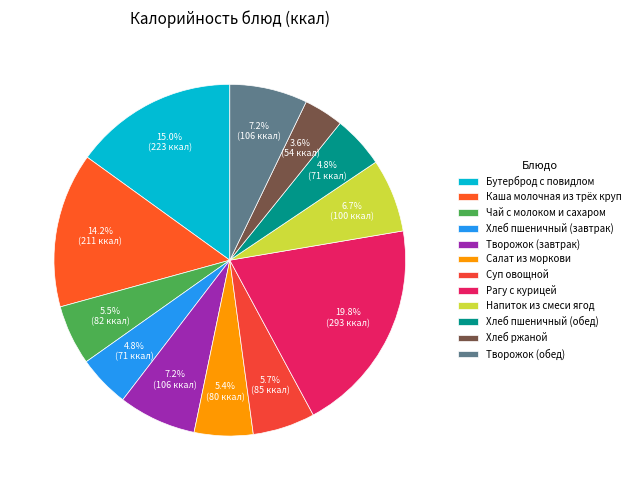

To the nearest percent, what is the average slice percentage?

8%